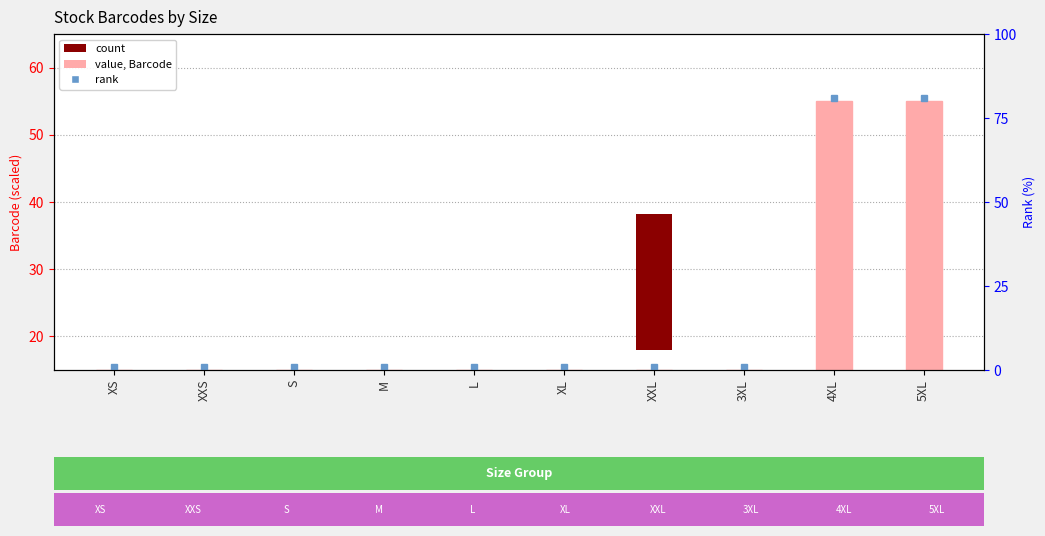

What is the difference between the second highest and minimum values?

40.0